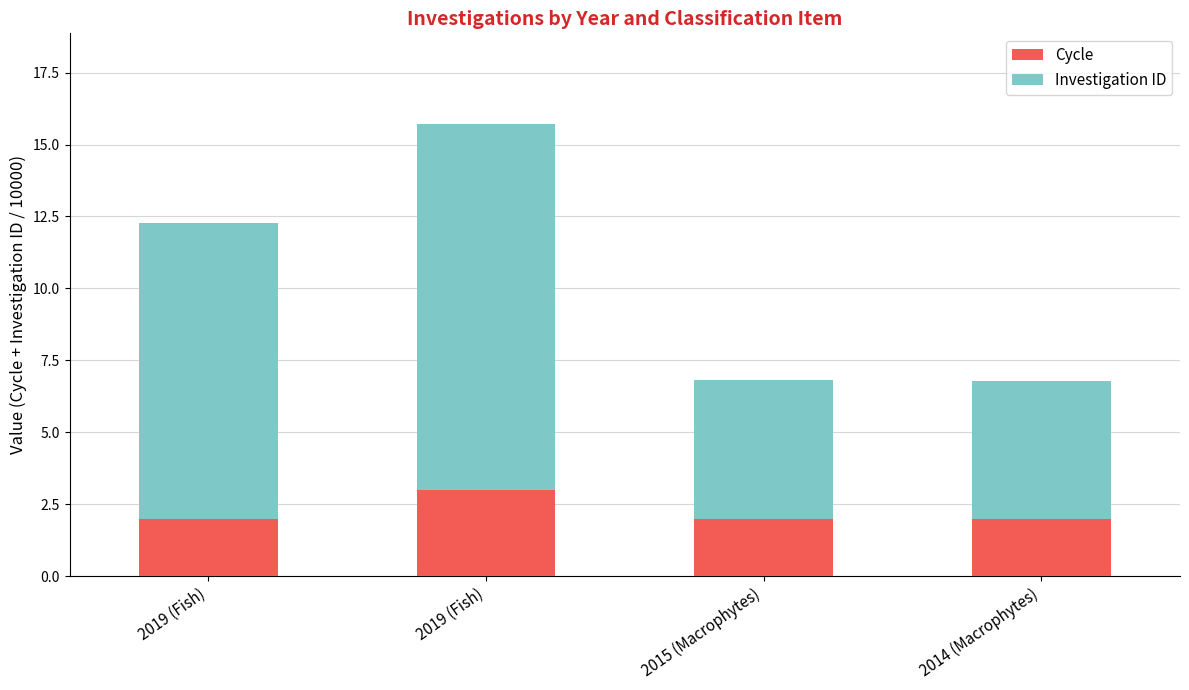

Are the bars grouped side by side (vs. stacked)?

No